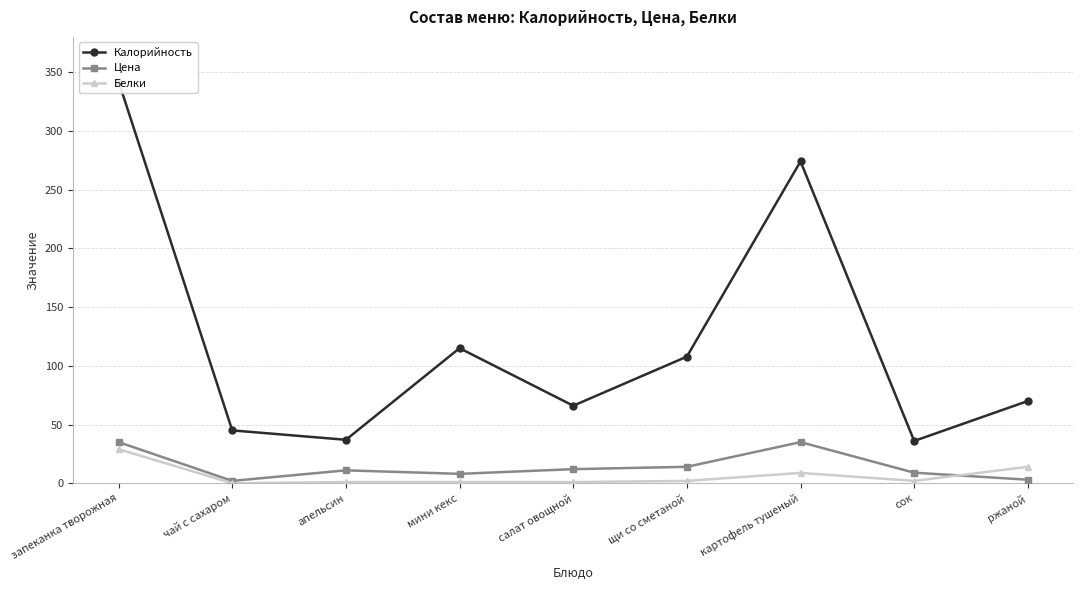

Reading left to right, extract all data points from this chart.

Калорийность: 342.0	45.0	37.0	115.0	66.0	107.8	274.0	36.0	70.0
Цена: 35.0	2.0	11.0	8.0	12.0	14.0	35.0	9.0	3.0
Белки: 29.0	0.0	1.0	1.0	1.0	2.0	8.8	2.0	14.0